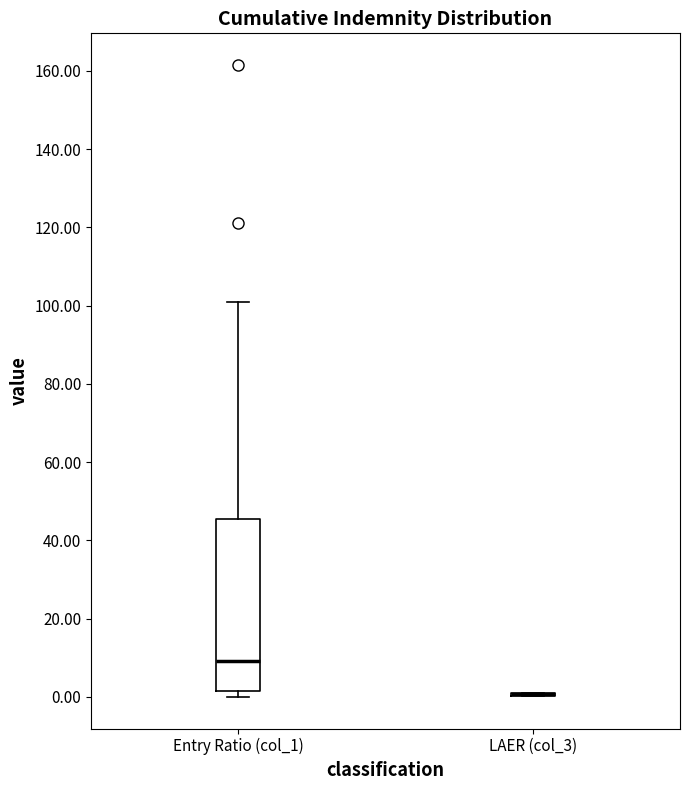

Where does the median line of the box for Entry Ratio (col_1) sit on the y-axis? The values are not printed on the chart, so give them approximately, as read against the axis.

10